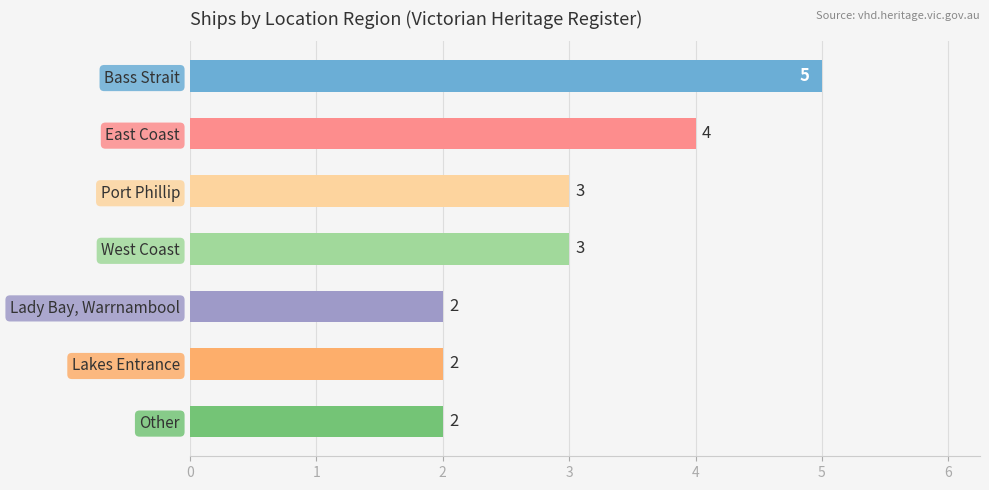

How many data points are less than 3?

3